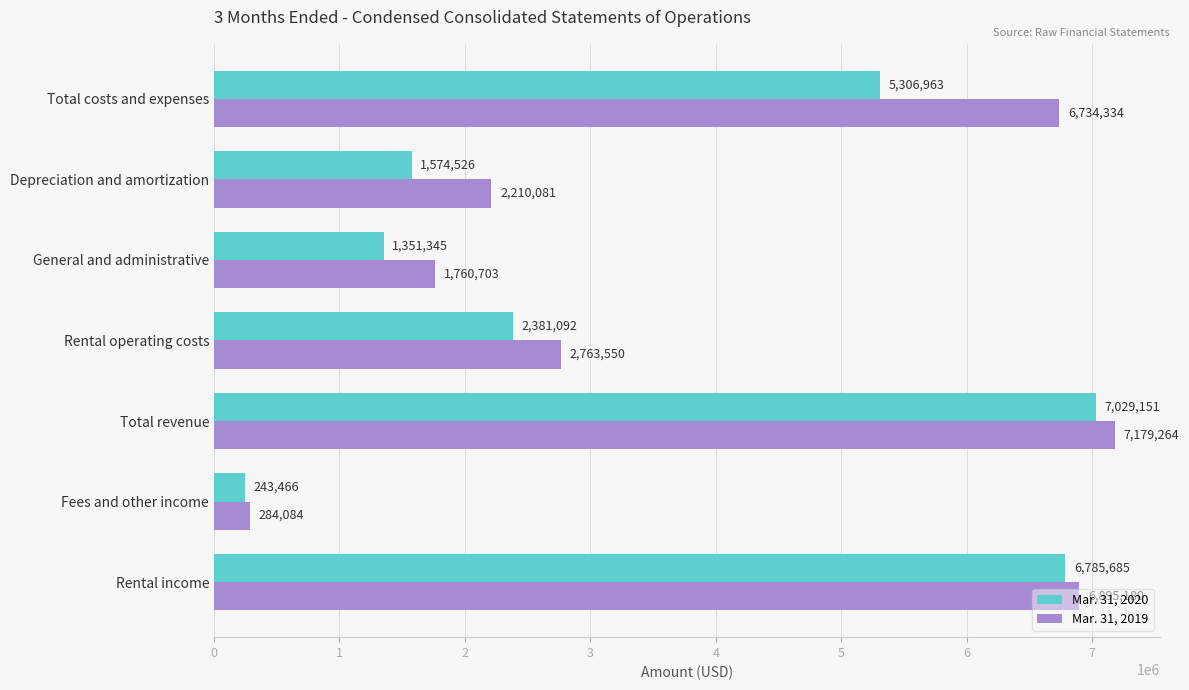

Is it true that Mar. 31, 2019 equals 6895180 at Rental income?

True